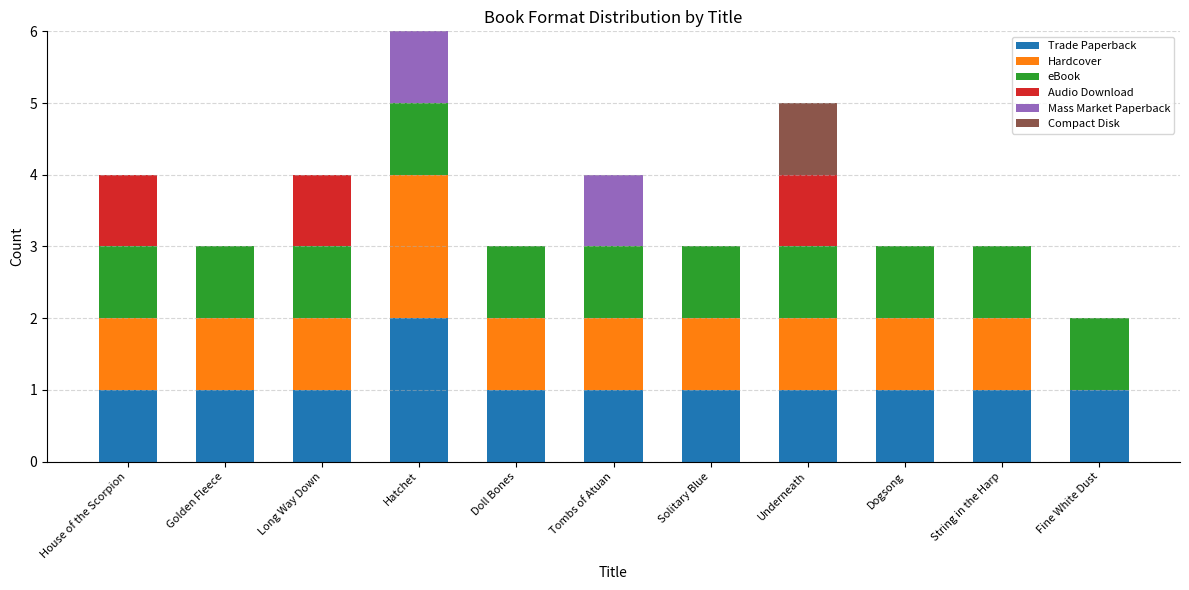

What is the sum of the Trade Paperback values at Hatchet and Dogsong?

3